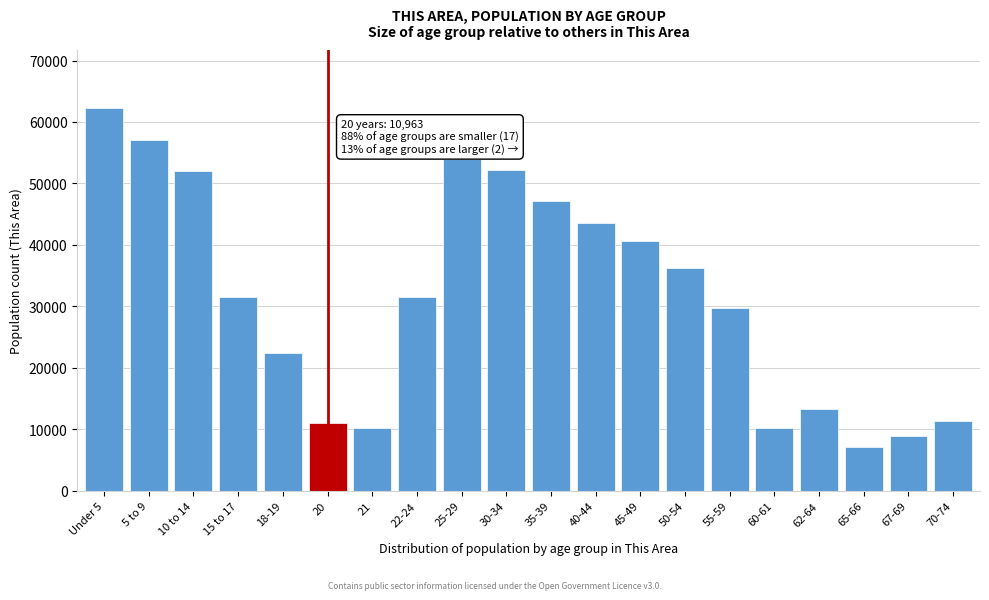

What is the average value?

31615